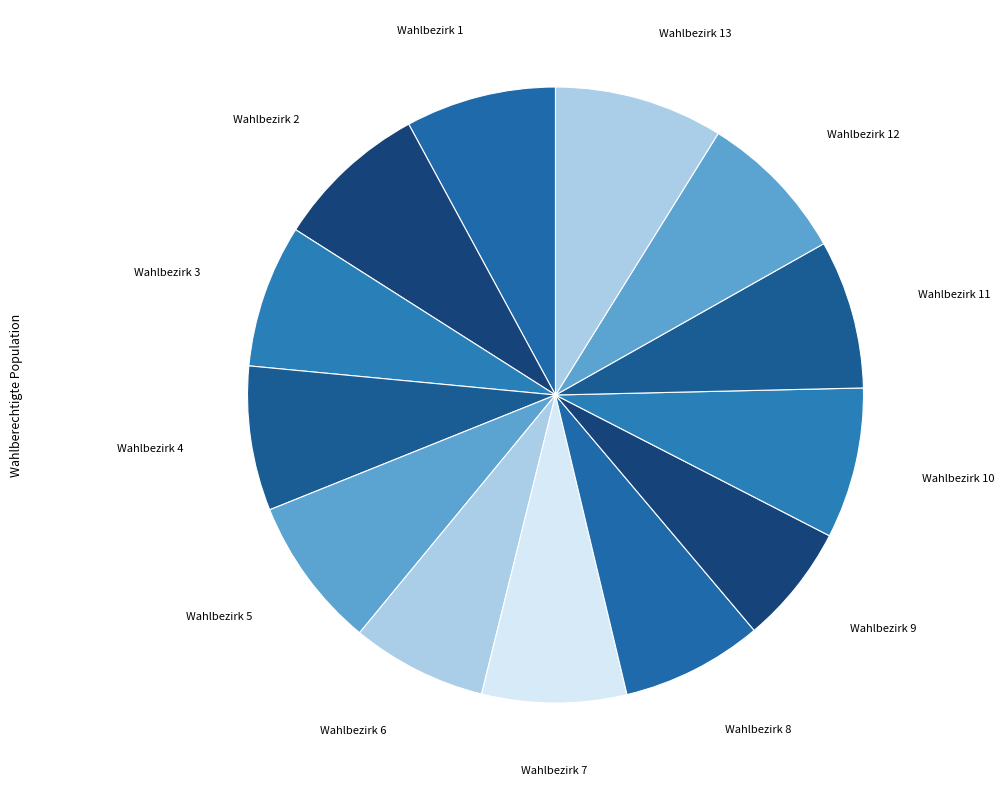

How many segments does this pie chart have?

13